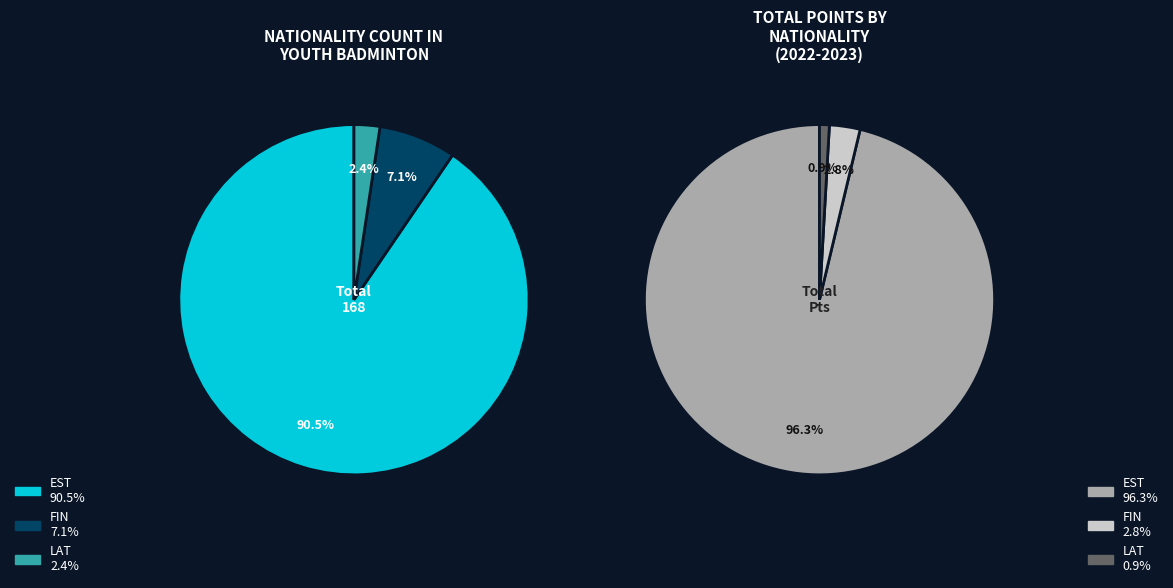

Combined, do LAT and FIN account for over 50%?

No